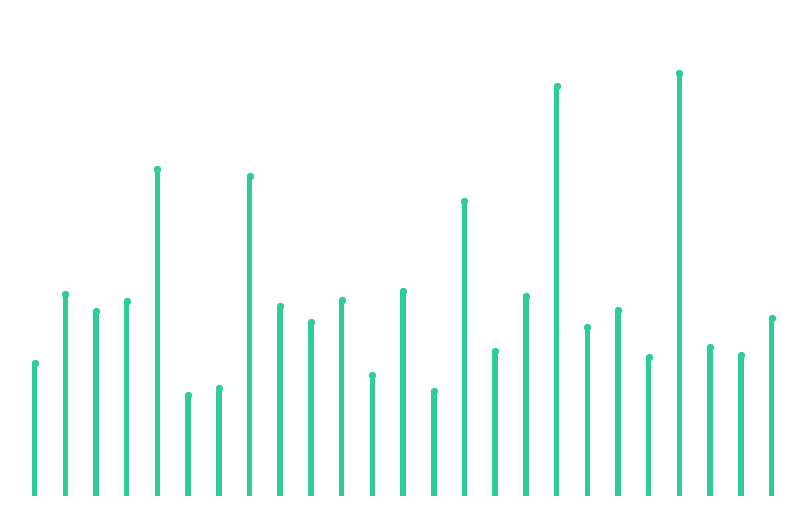

Between 8 and 7, which is larger?

7